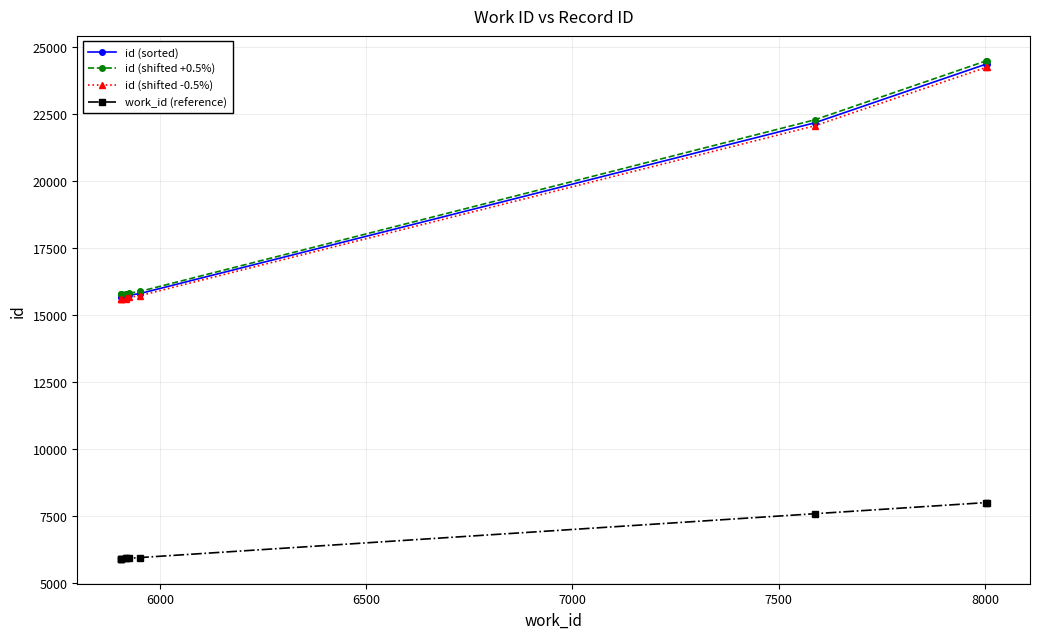

How many series are shown in this chart?

4